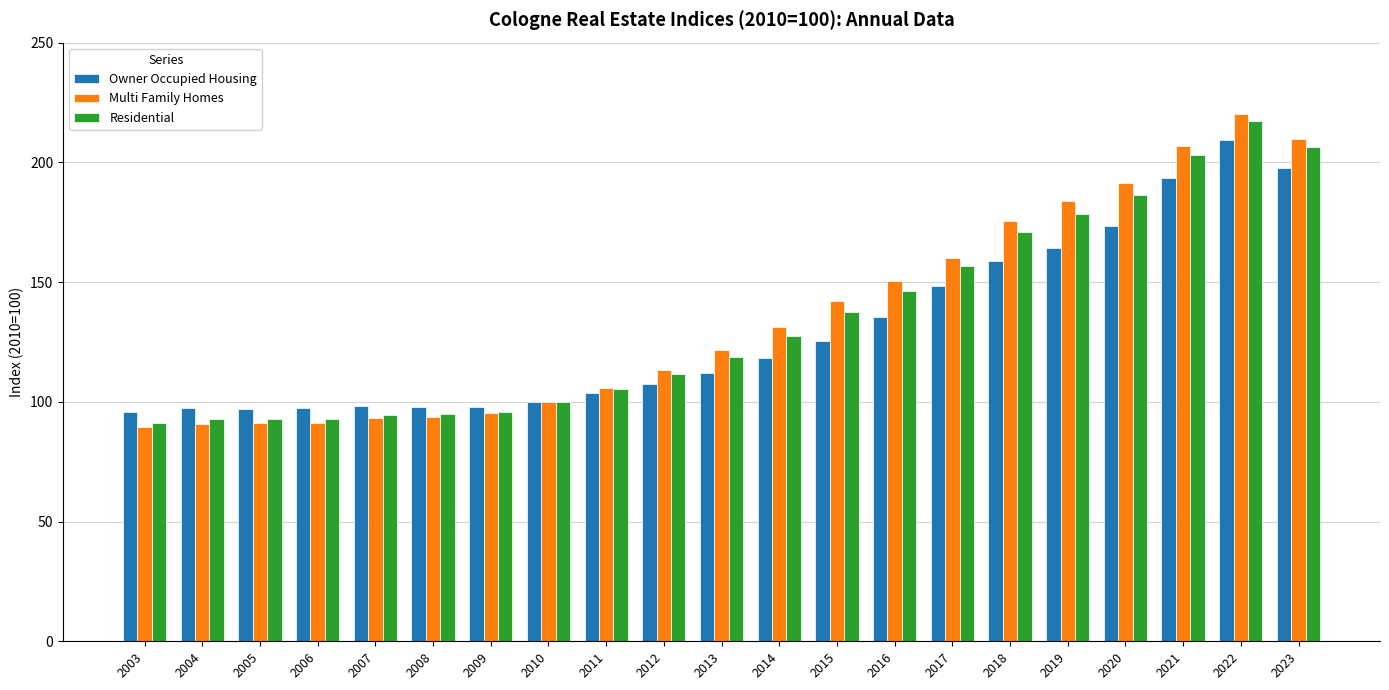

At how many categories does at least one series exceed 101?

13